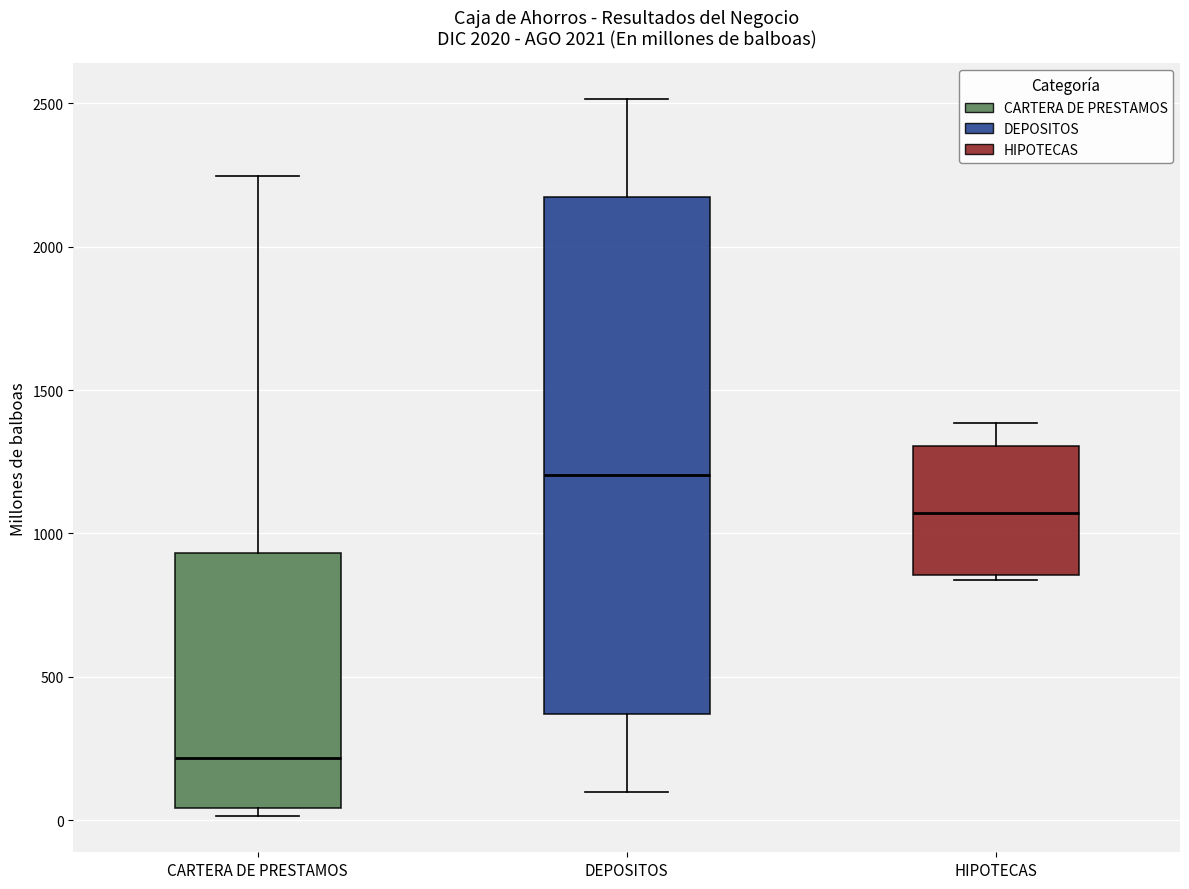

Which box has the highest median line?

DEPOSITOS